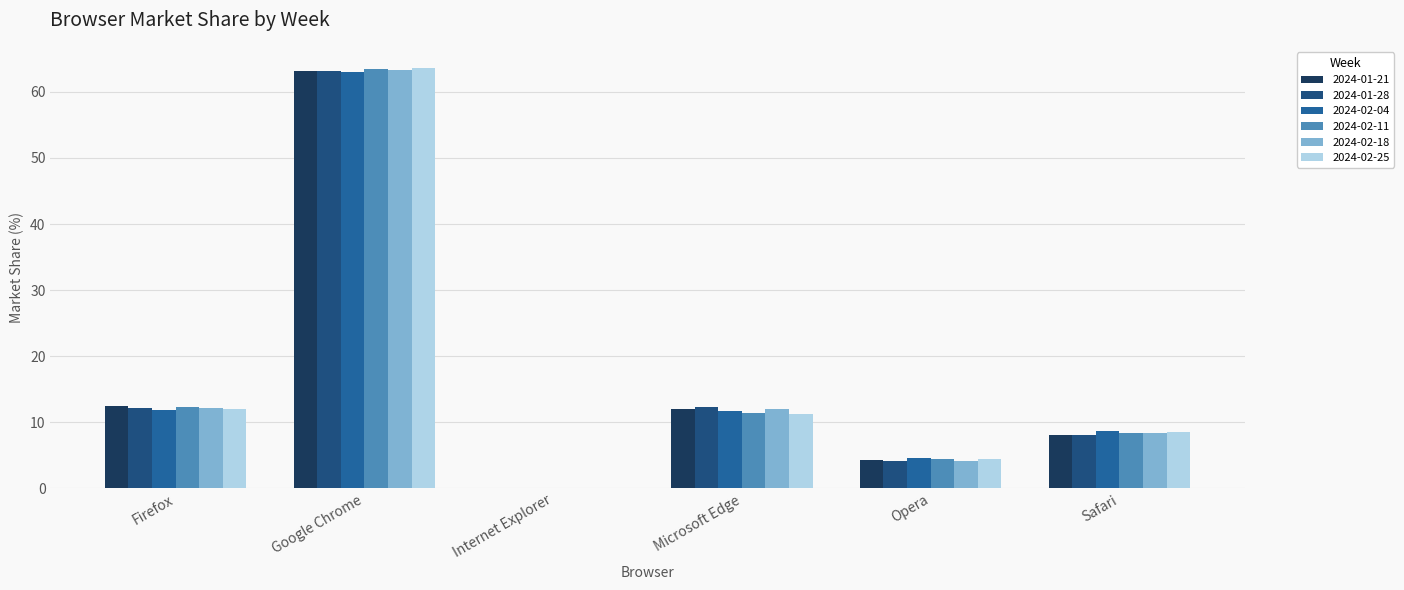

How many data points in 2024-01-21 are above 11?

3